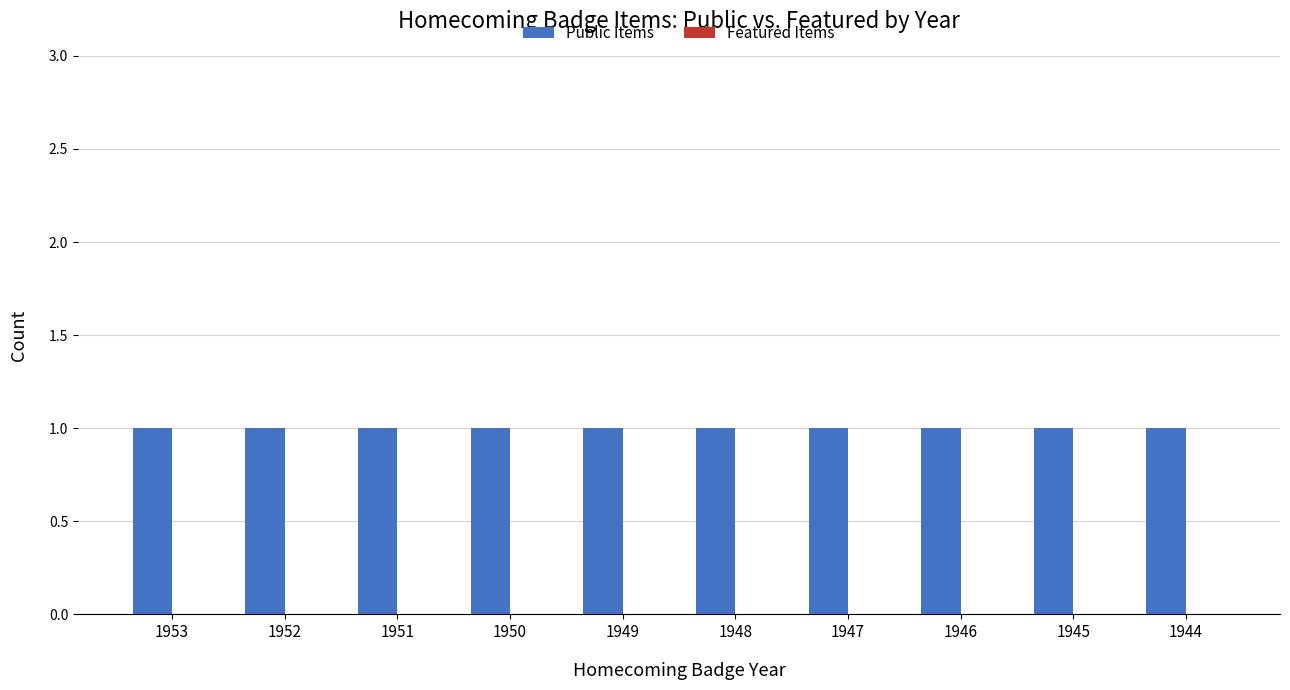

Reading left to right, transcribe all the data shown in this chart.

Public Items: 1	1	1	1	1	1	1	1	1	1
Featured Items: 0	0	0	0	0	0	0	0	0	0